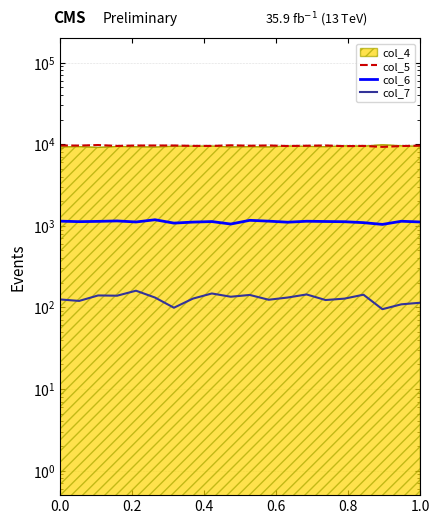

What is the value of the col_5 point at the 17th from the left?

9518